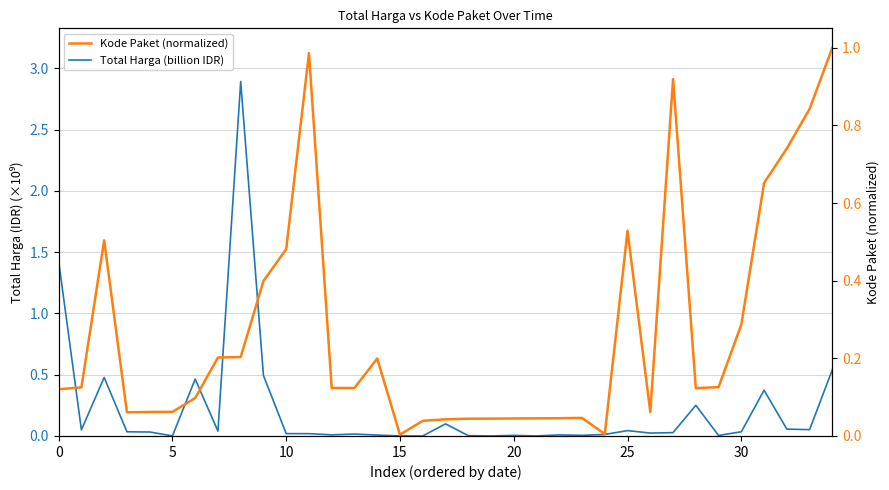

Is the value of Total Harga (billion IDR) at 15 greater than the value of Kode Paket (normalized) at 16?

No